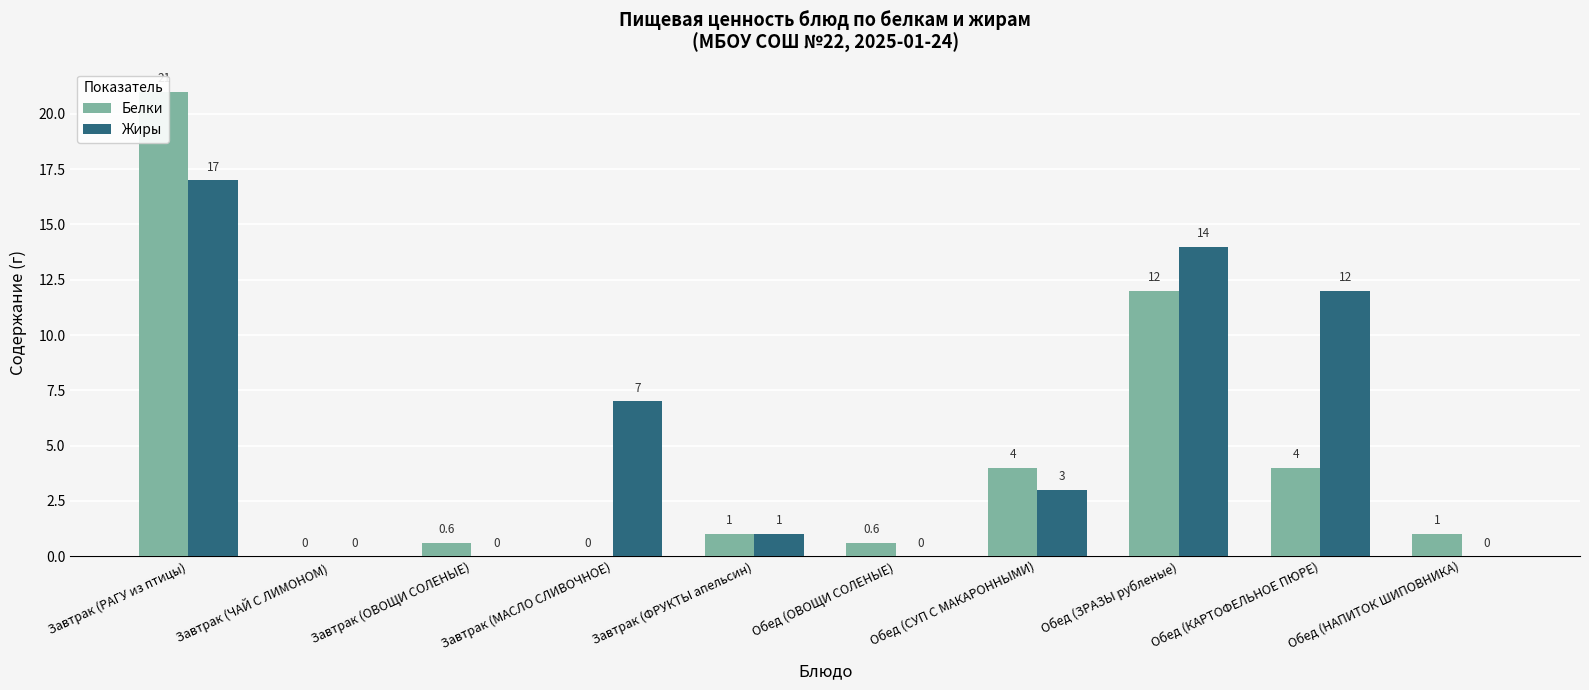

Between Обед (СУП С МАКАРОННЫМИ) and Обед (КАРТОФЕЛЬНОЕ ПЮРЕ), which series saw the biggest shift?

Жиры